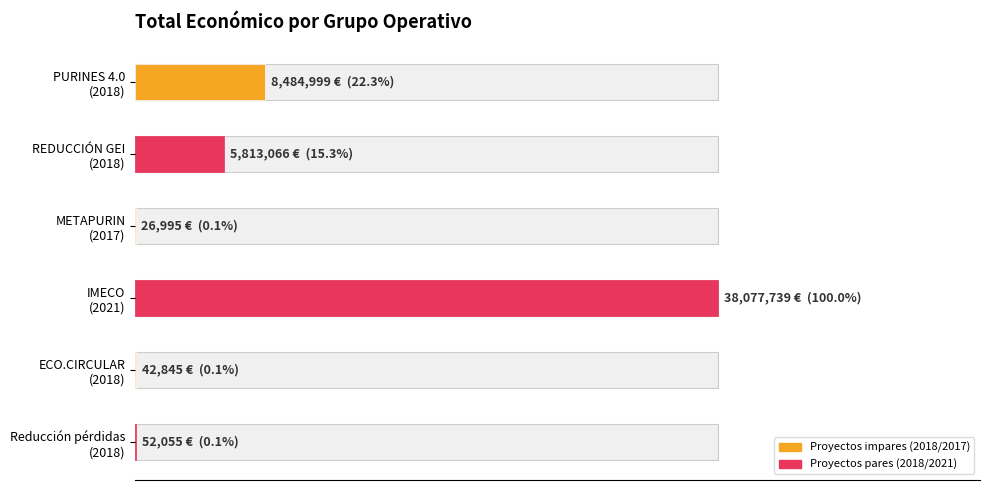

True or false: the data shows 27021 at Reducción pérdidas (2018).

False